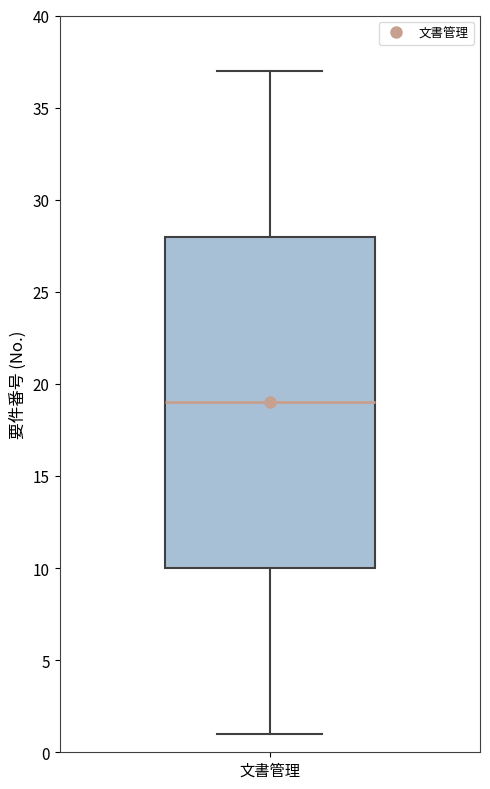

Transcribe this box plot: give where the median line is, the range the box spans, and where the two whiskers end, as read against the y-axis. The values are not printed on the chart, so give them approximately, as read against the axis.

median 19, box 10 to 28, whiskers 1 to 37